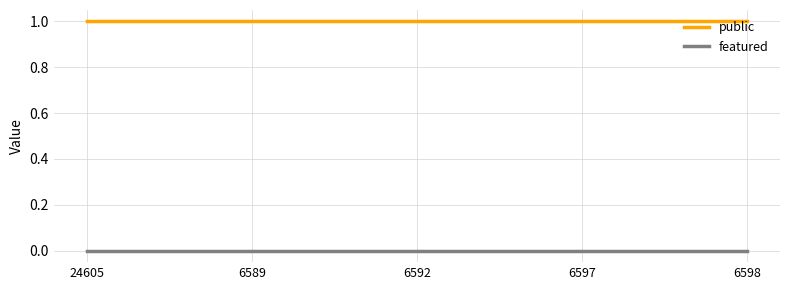

Is the value of featured at 6592 greater than the value of public at 6598?

No